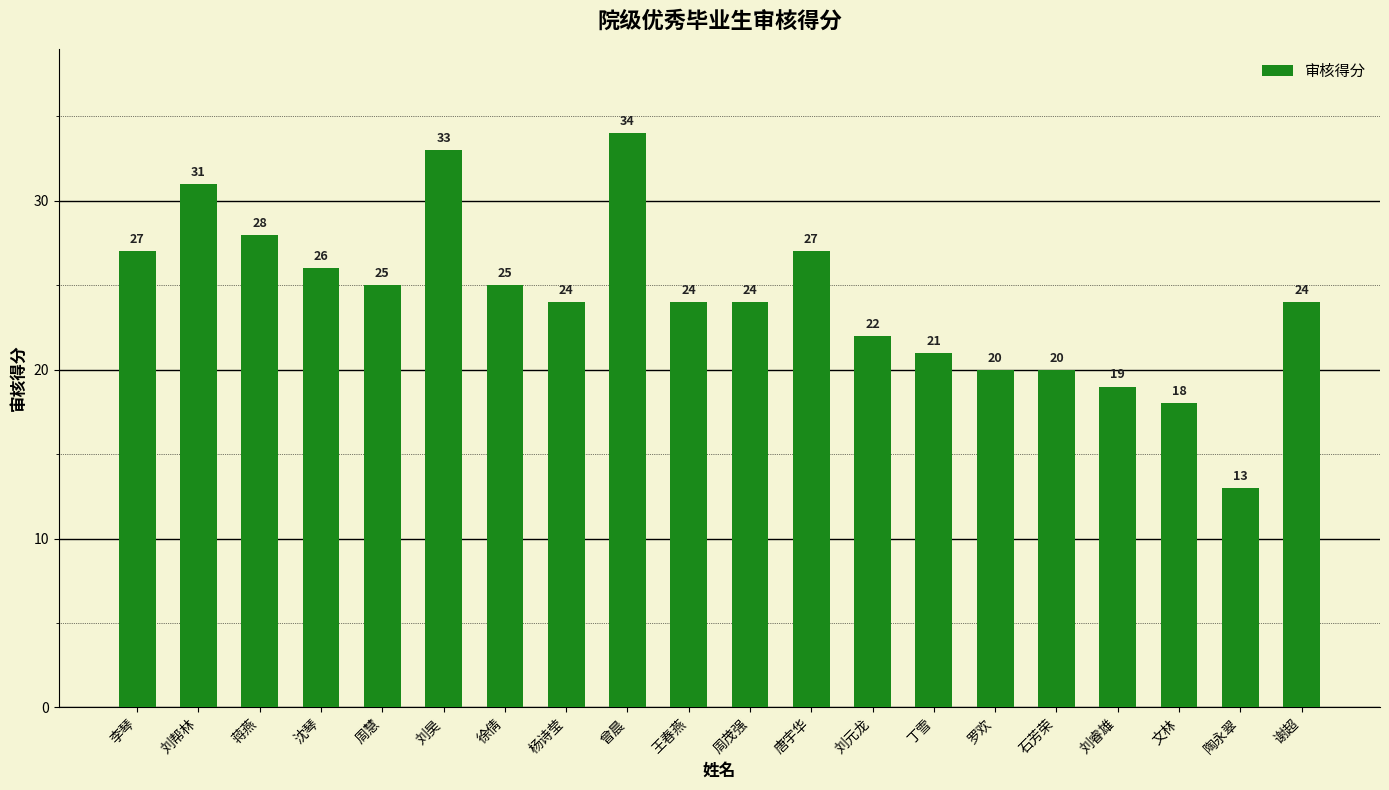

Between 徐倩 and 沈琴, which is larger?

沈琴